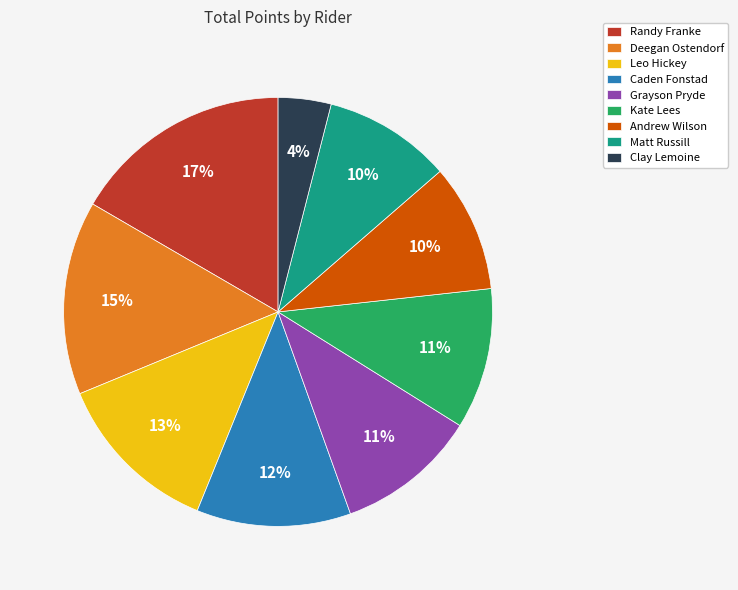

Approximately how many times larger is the value at Leo Hickey compared to Caden Fonstad?

1.1